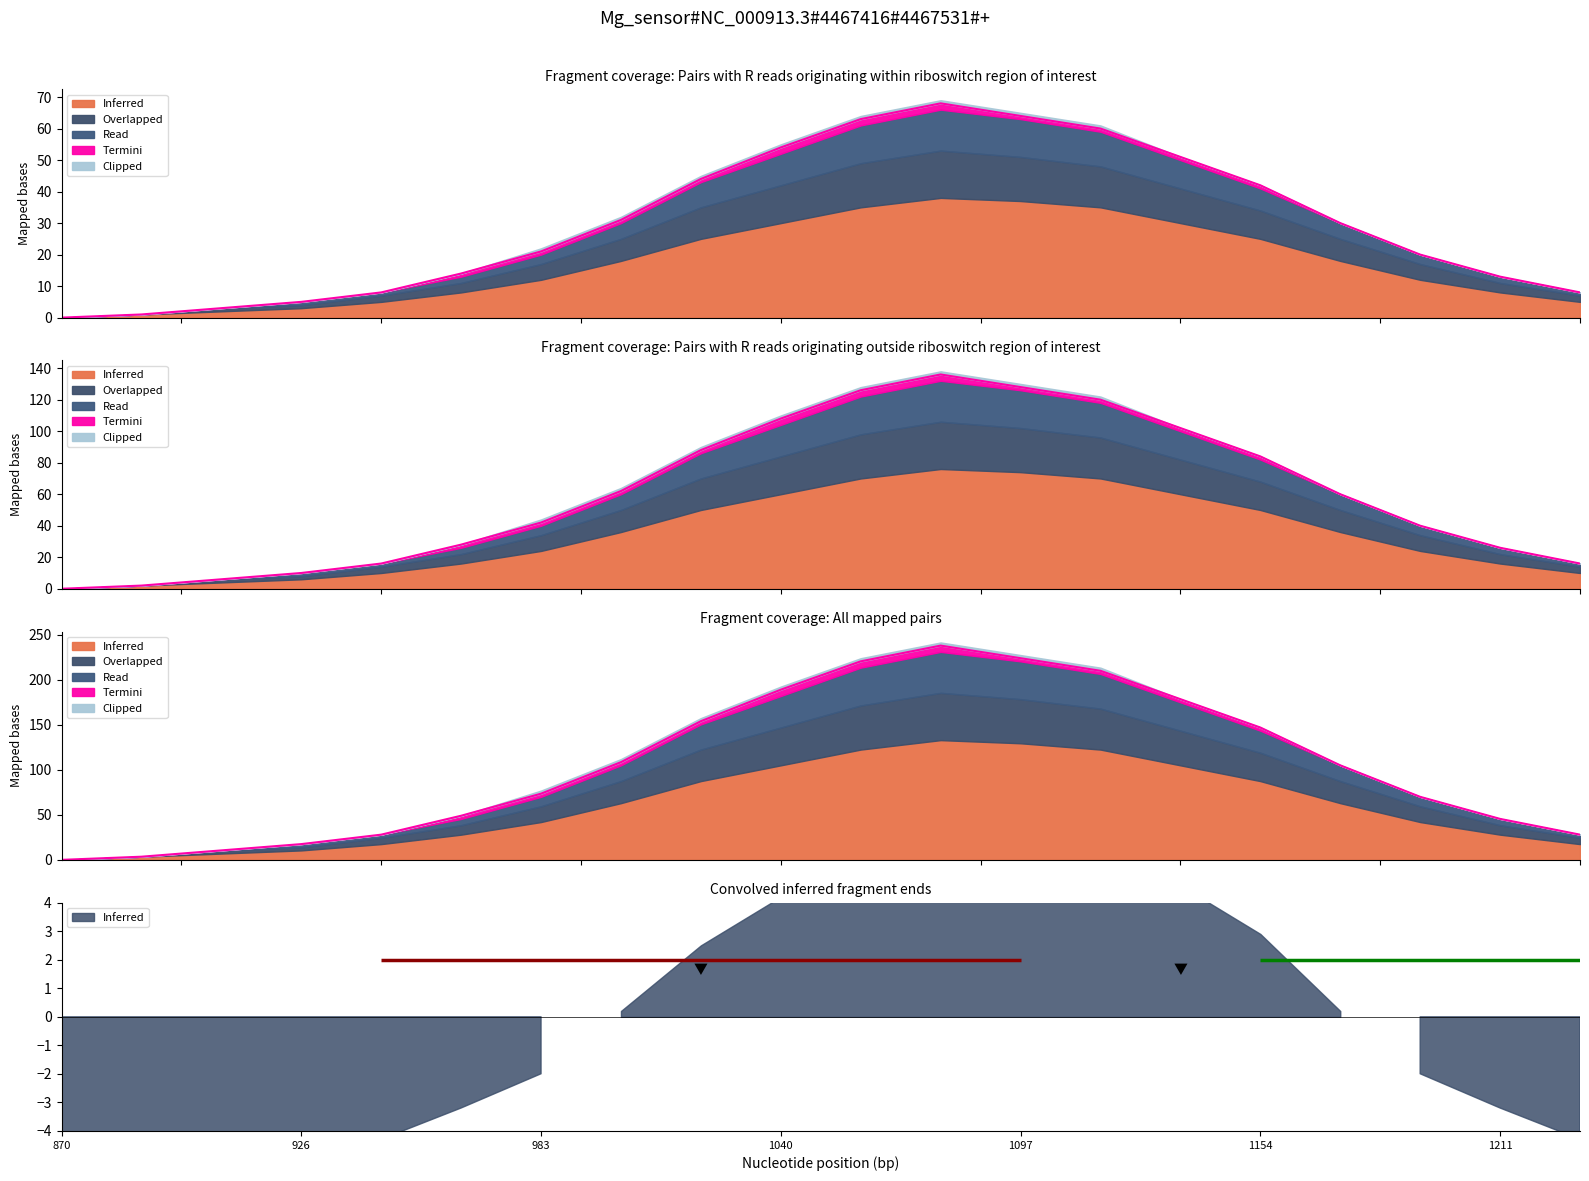

True or false: Overlapped and Read cross at least once.

False